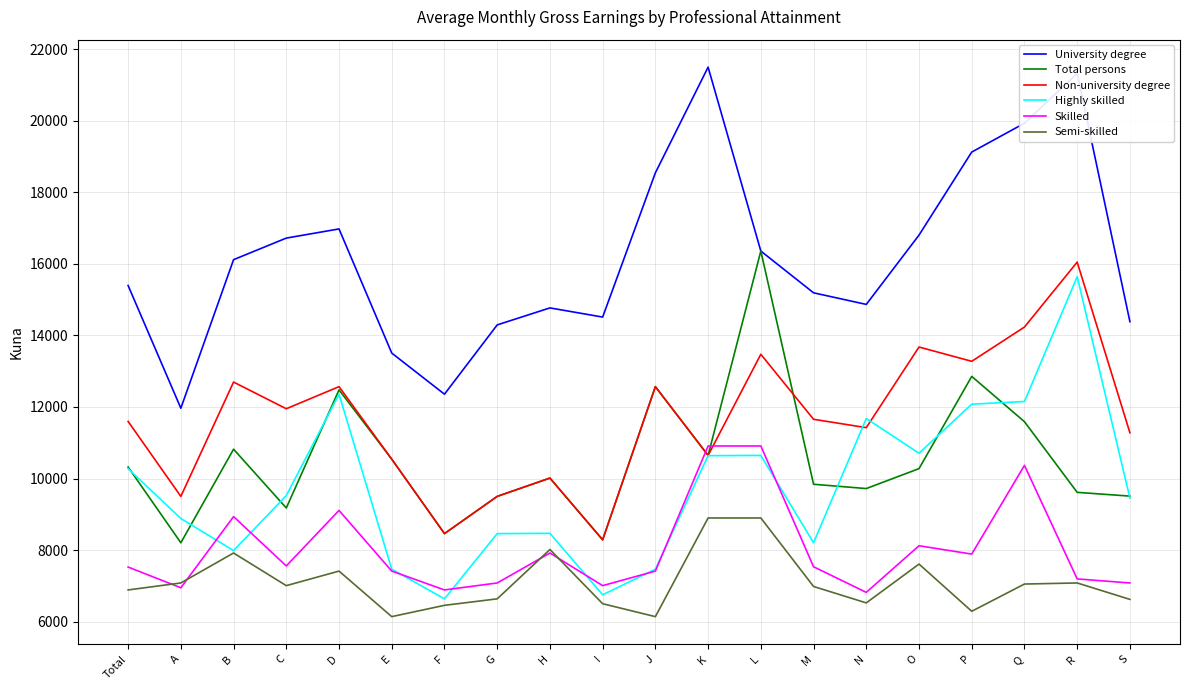

Is it true that Highly skilled equals 12485 at G?

False